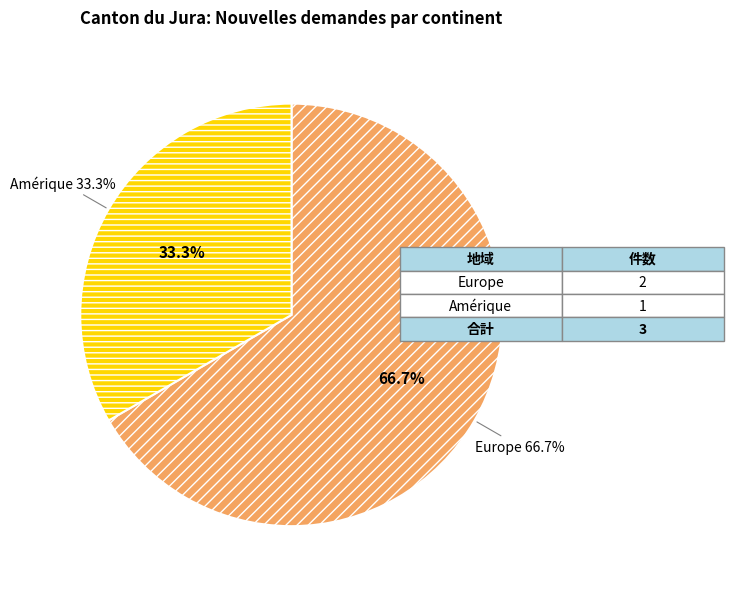

Which slice represents more than half of the pie?

Europe